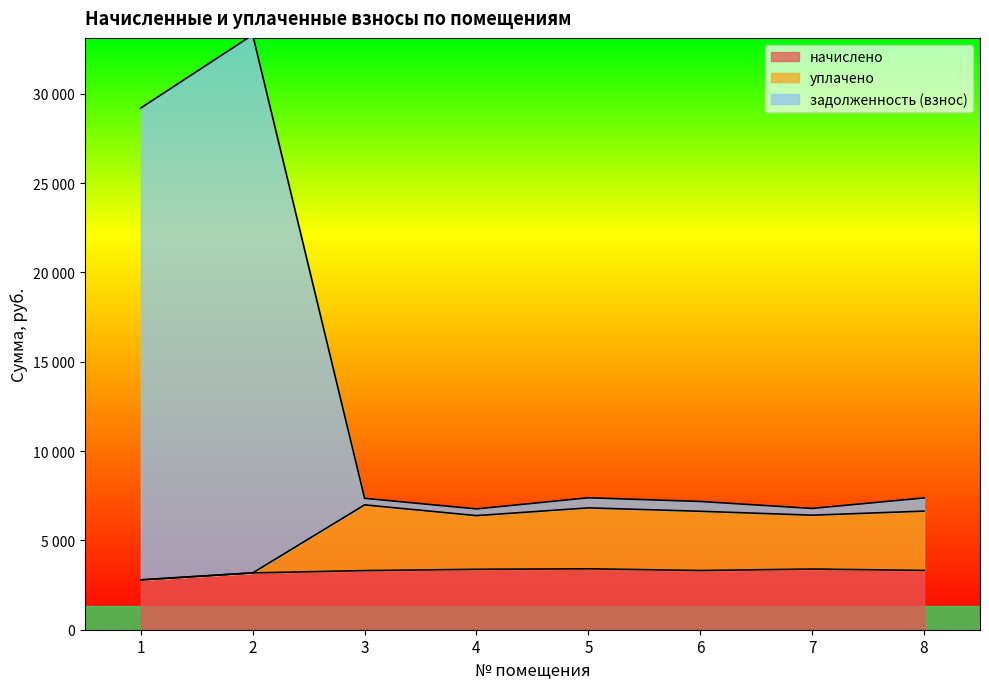

Which series has the largest total across all categories?

задолженность (взнос)